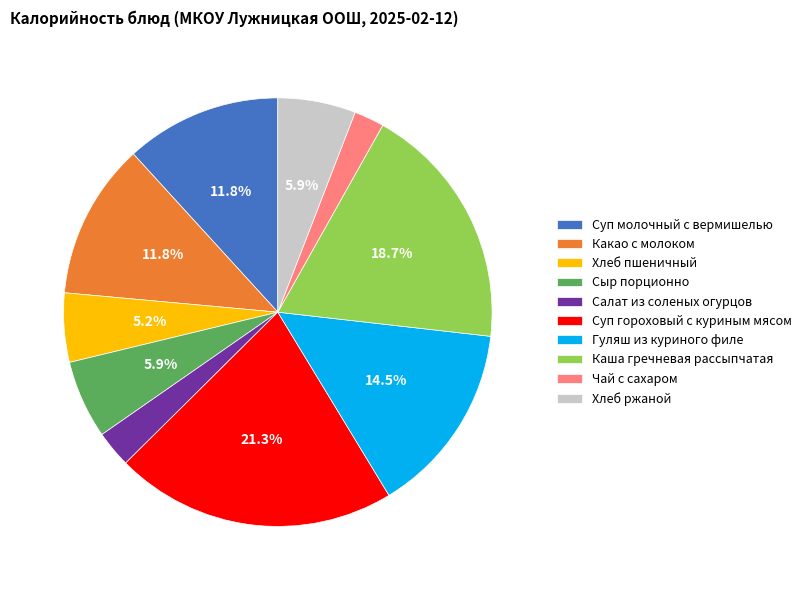

To the nearest percent, what is the difference between the largest and smallest slice percentages?

19%